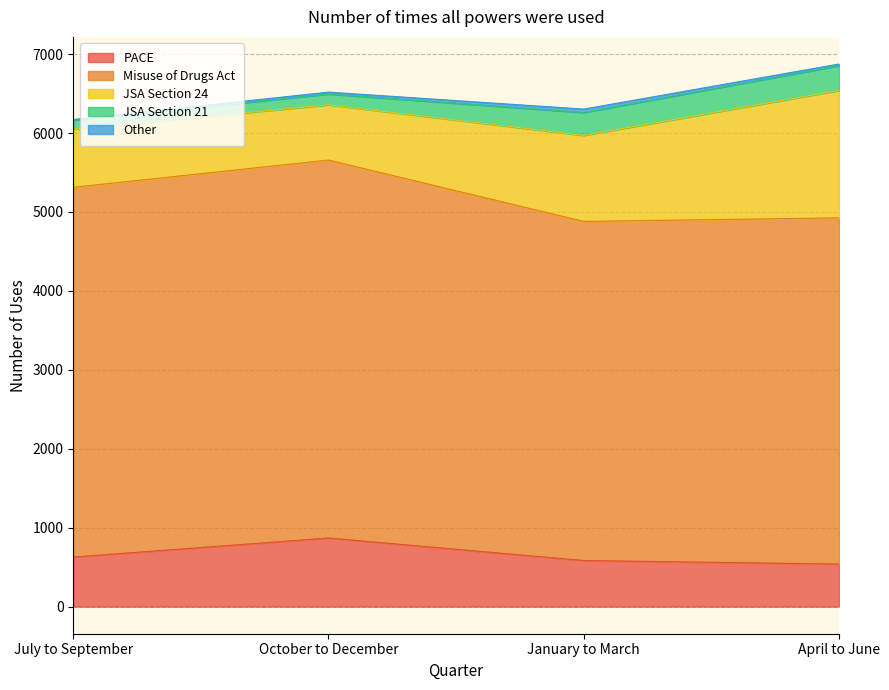

Reading left to right, what are all the values shown in this chart?

PACE: July to September=628	October to December=869	January to March=584	April to June=539
Misuse of Drugs Act: July to September=4684	October to December=4788	January to March=4296	April to June=4386
JSA Section 24: July to September=736	October to December=700	January to March=1090	April to June=1614
JSA Section 21: July to September=114	October to December=137	January to March=290	April to June=314
Other: July to September=9	October to December=24	January to March=43	April to June=21